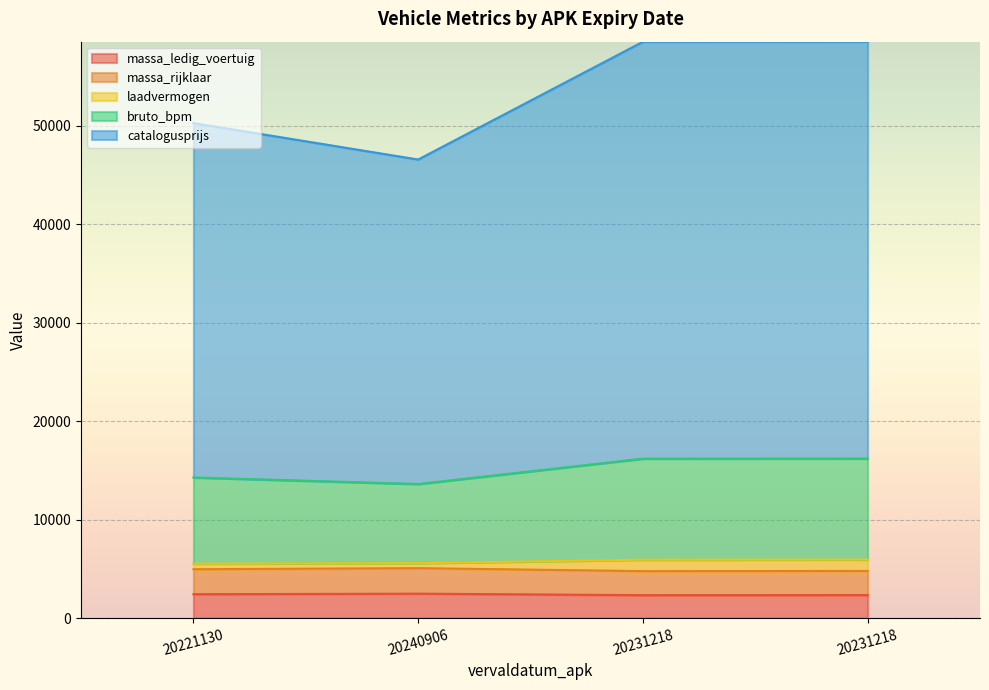

How many lines are shown in the chart?

5